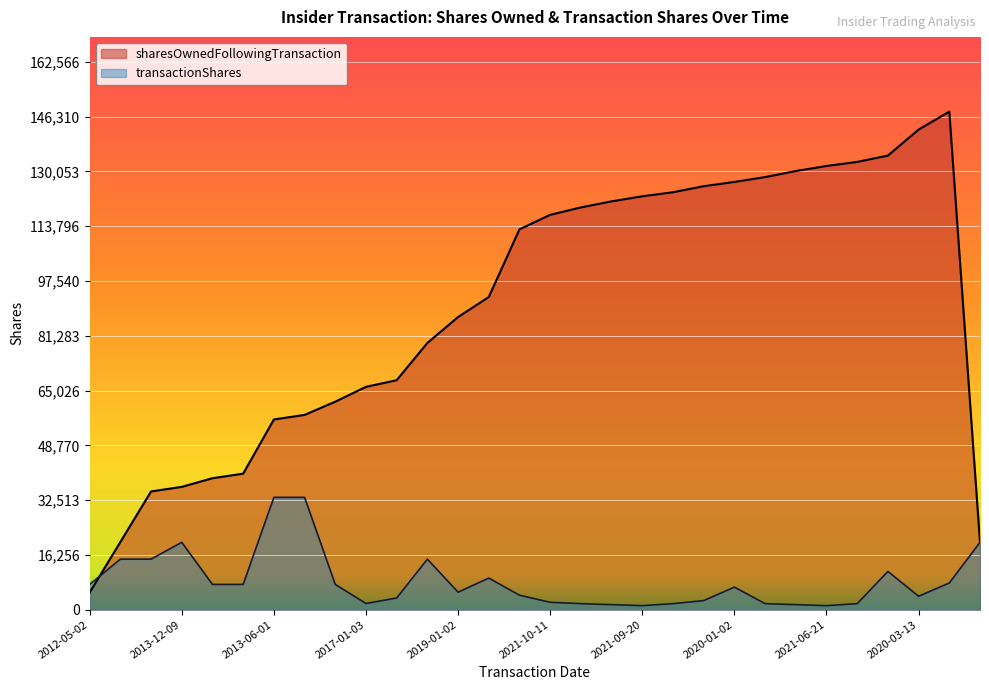

Where is transactionShares nearest to the value 17267?

2012-05-09